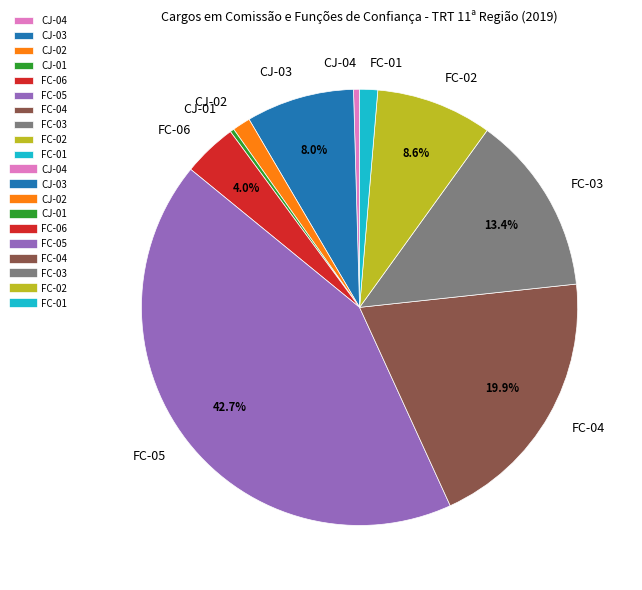

Is there a majority slice in this chart?

No